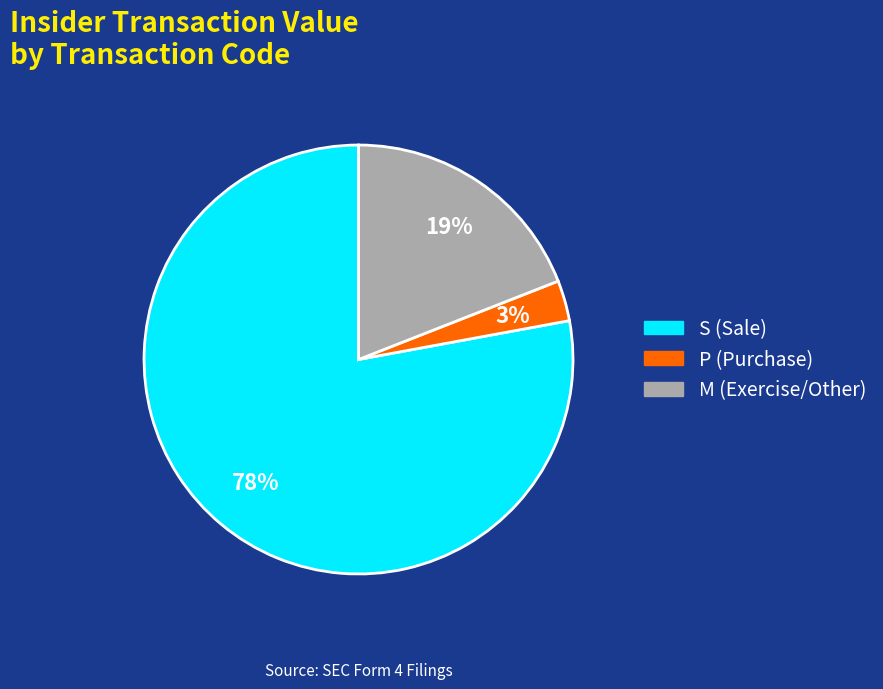

Does any single category account for the majority?

Yes